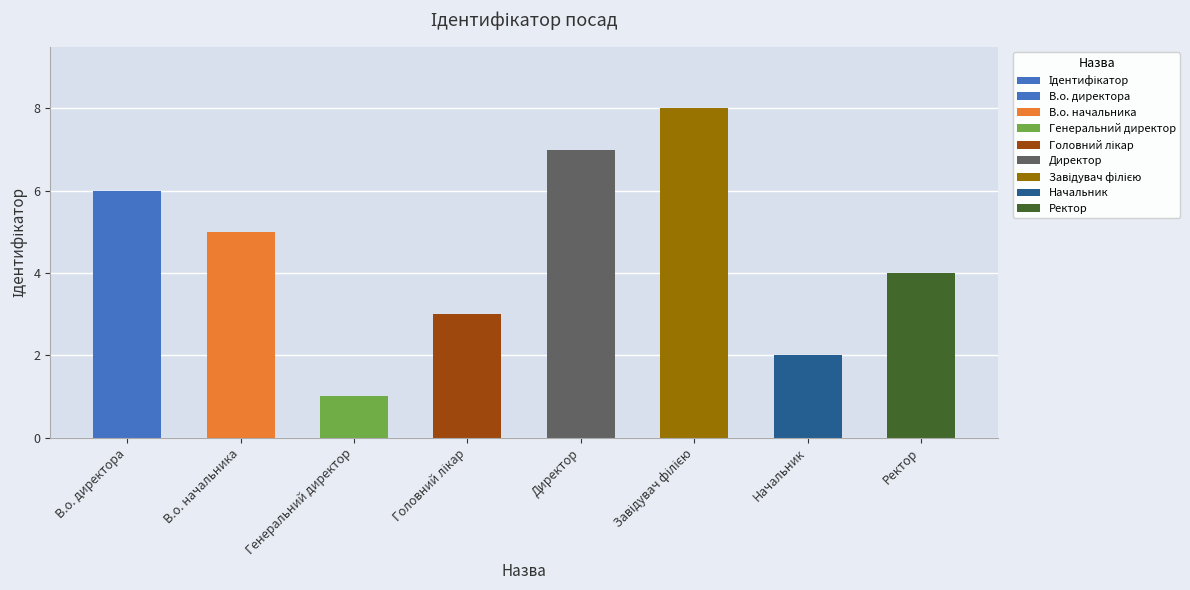

What is the average value?

4